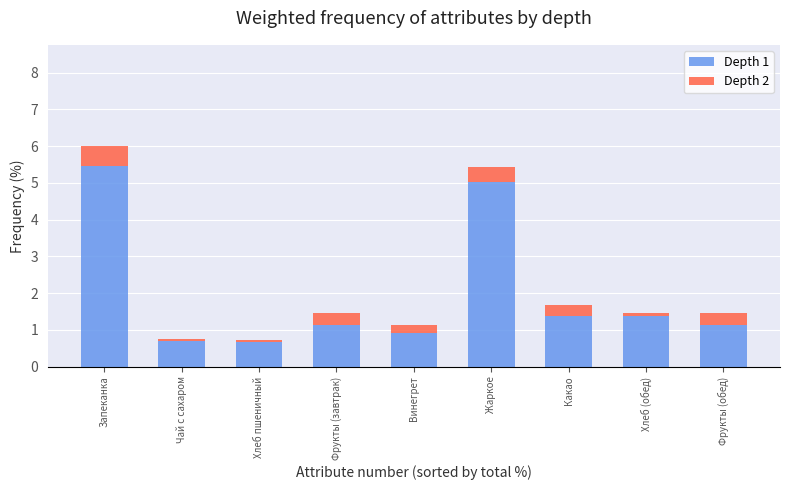

What is the difference between the Depth 1 values at Чай с сахаром and Винегрет?

0.2